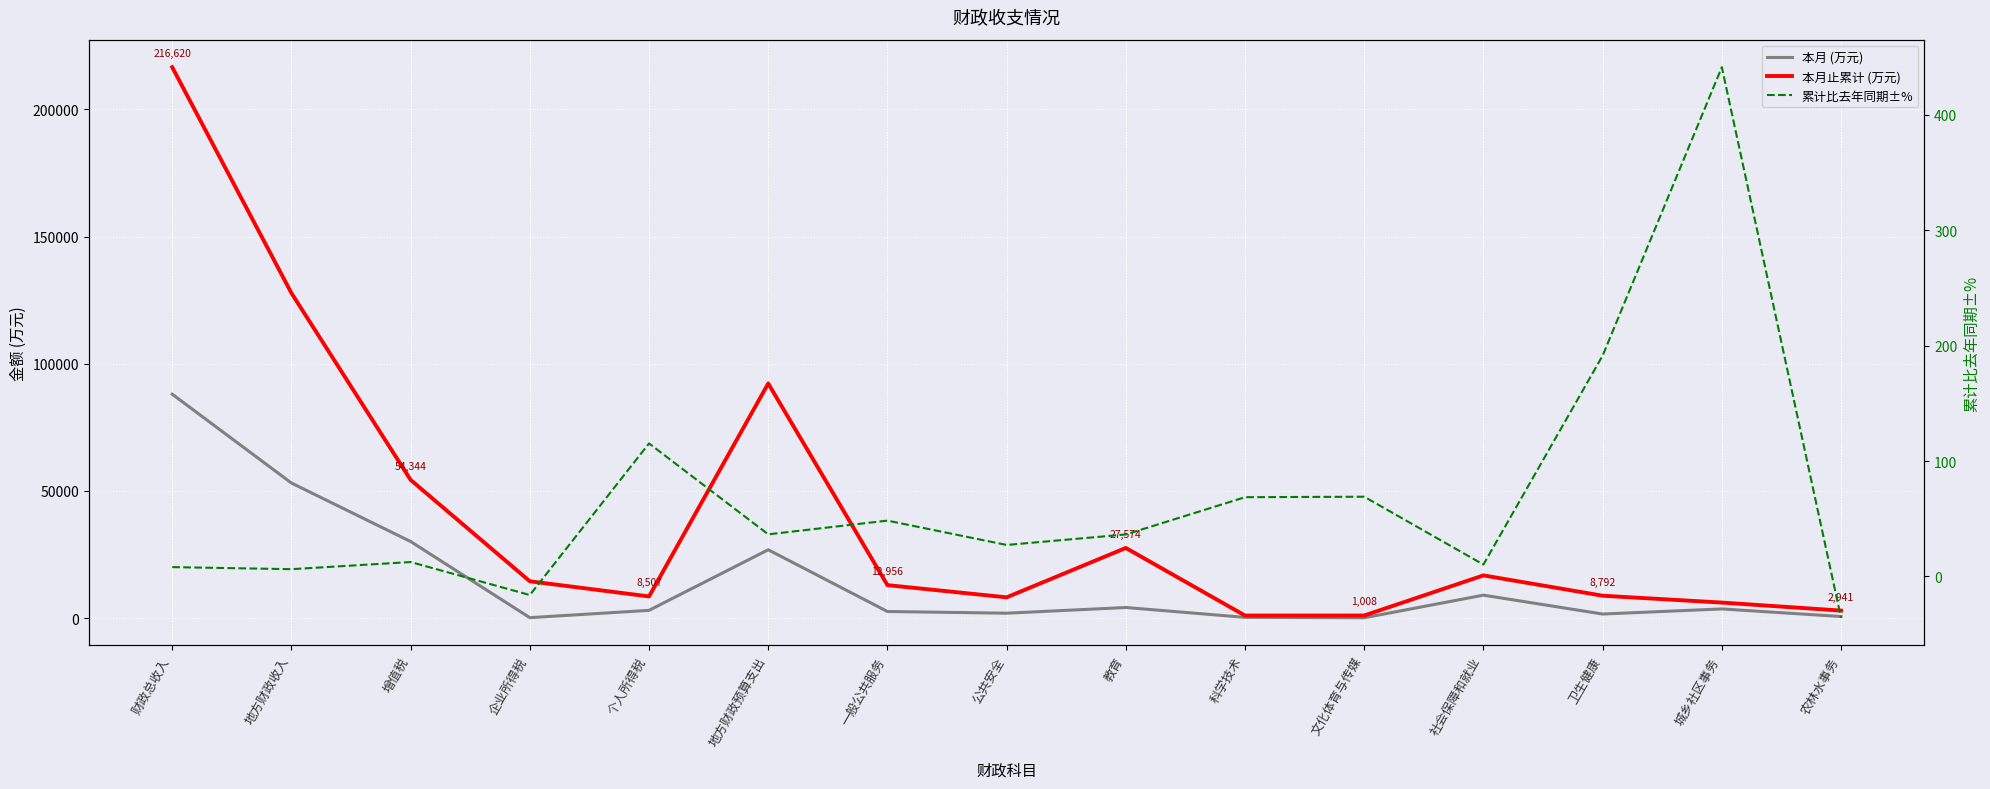

In 累计比去年同期±%, how many points are lower than both neighbors (excluding endpoints)?

5